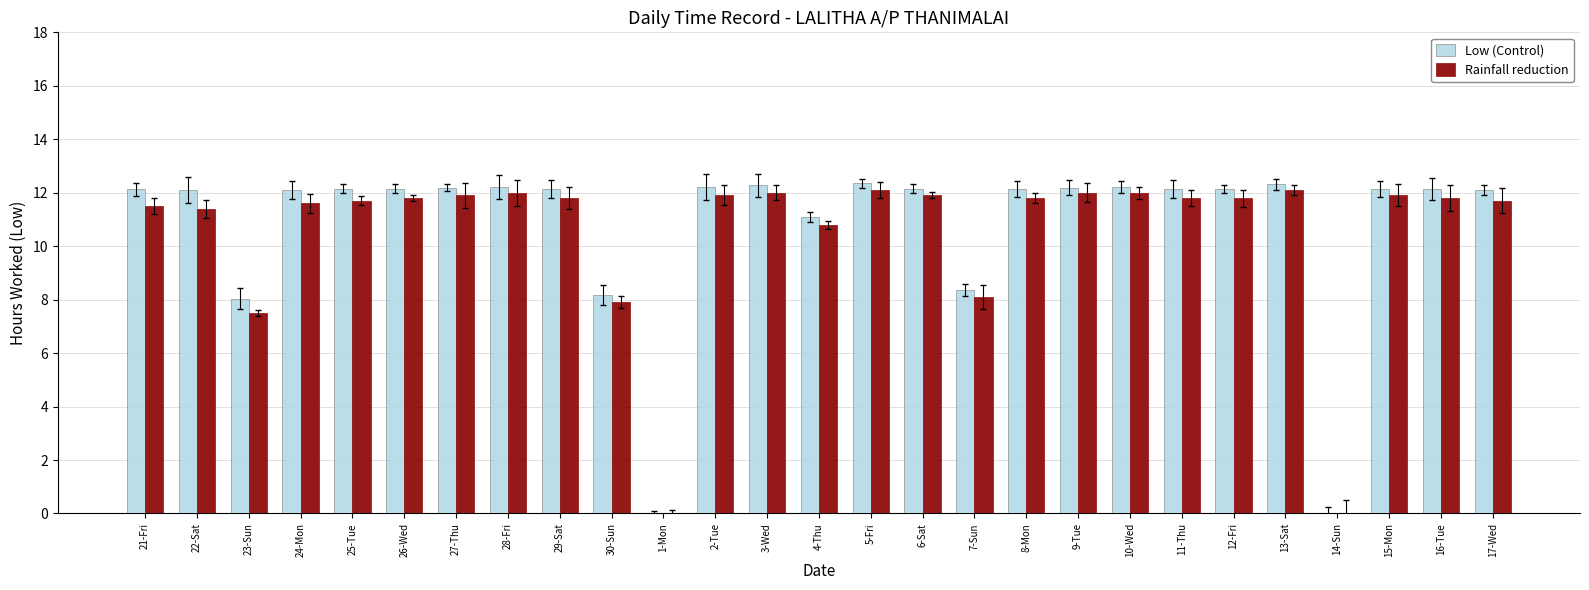

At which label is Rainfall reduction closest to 6?

23-Sun